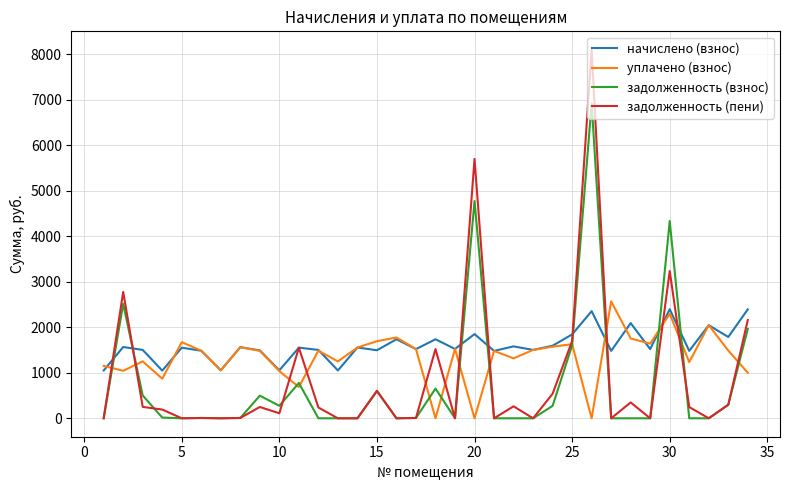

What is the greatest value displayed?

8099.0